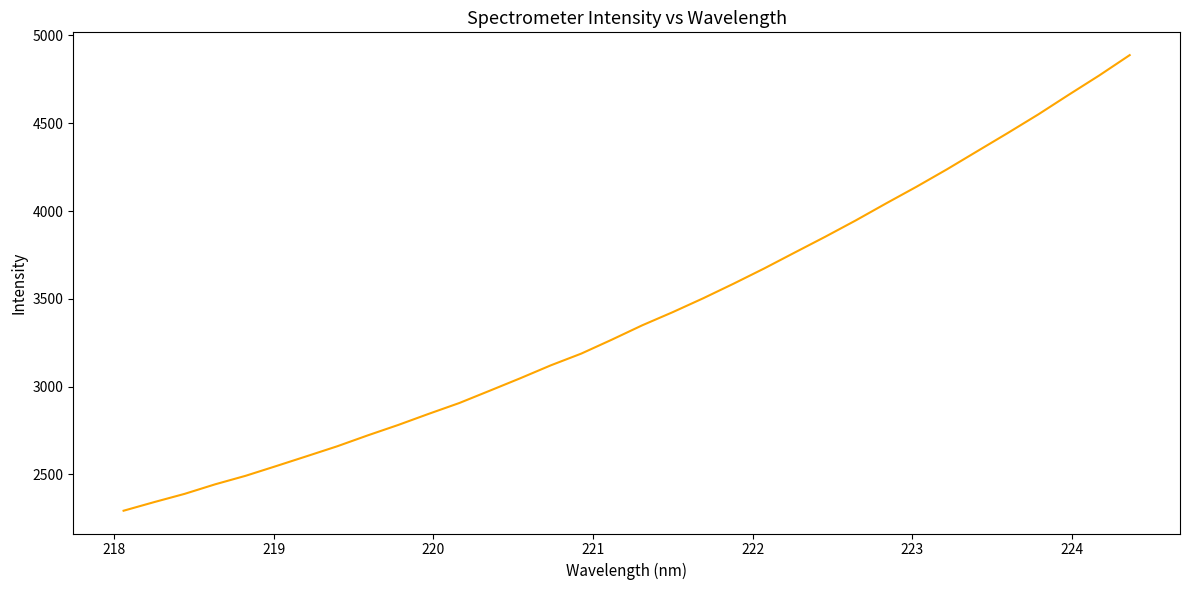

What is the difference between the maximum and minimum values?

2594.3